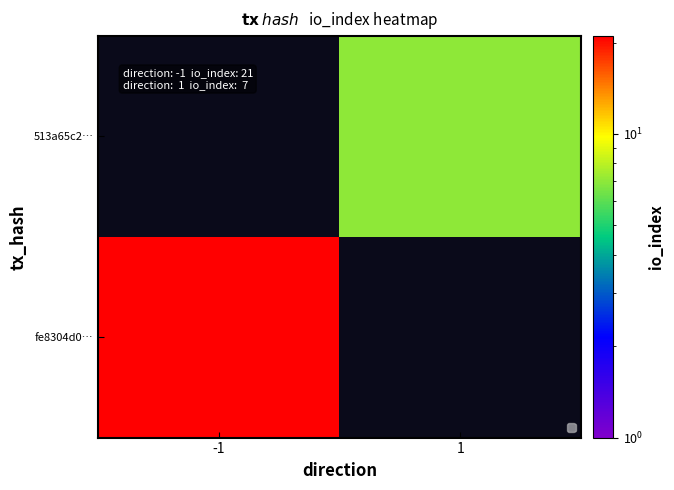

The value of fe8304d0… at -1 is 21.0. True or false?

True